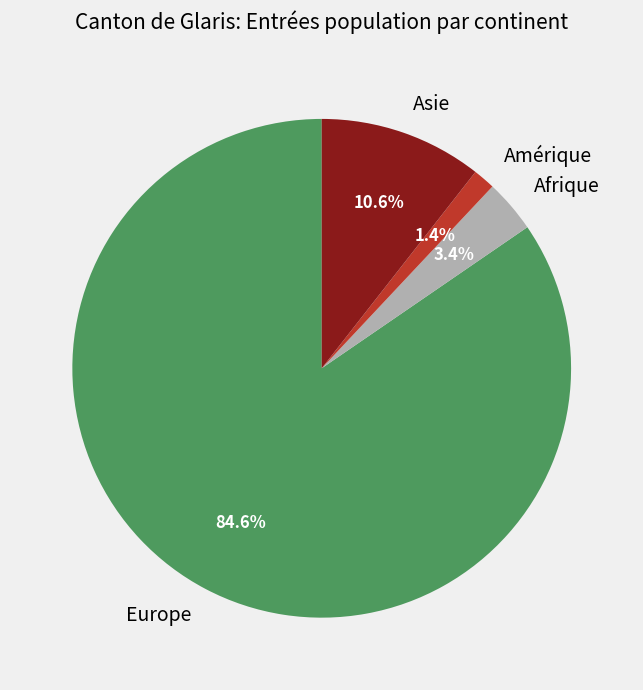

To the nearest percent, what portion does Amérique represent?

1%